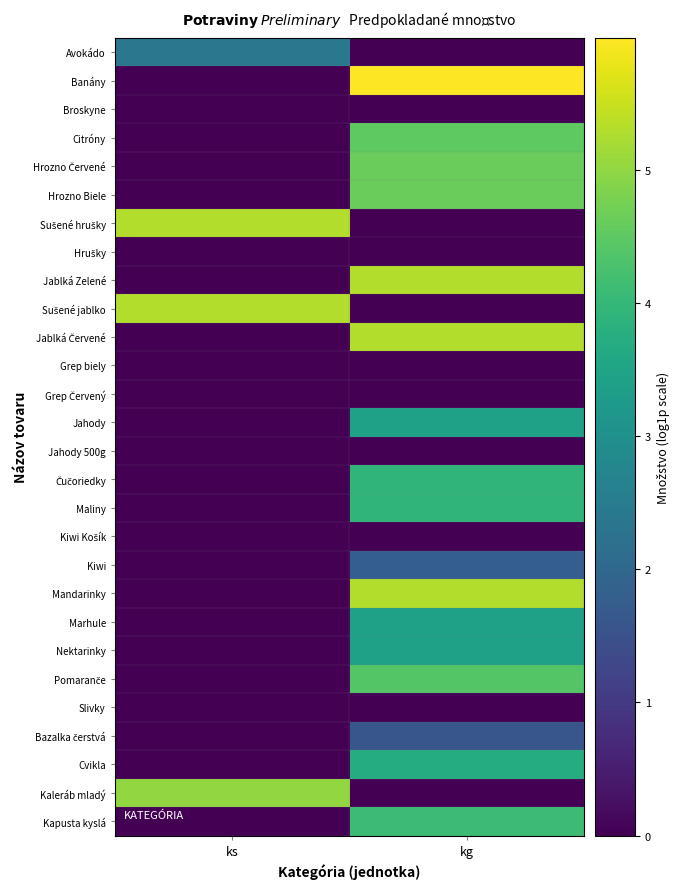

What is the total value across all series at kg?

69.4